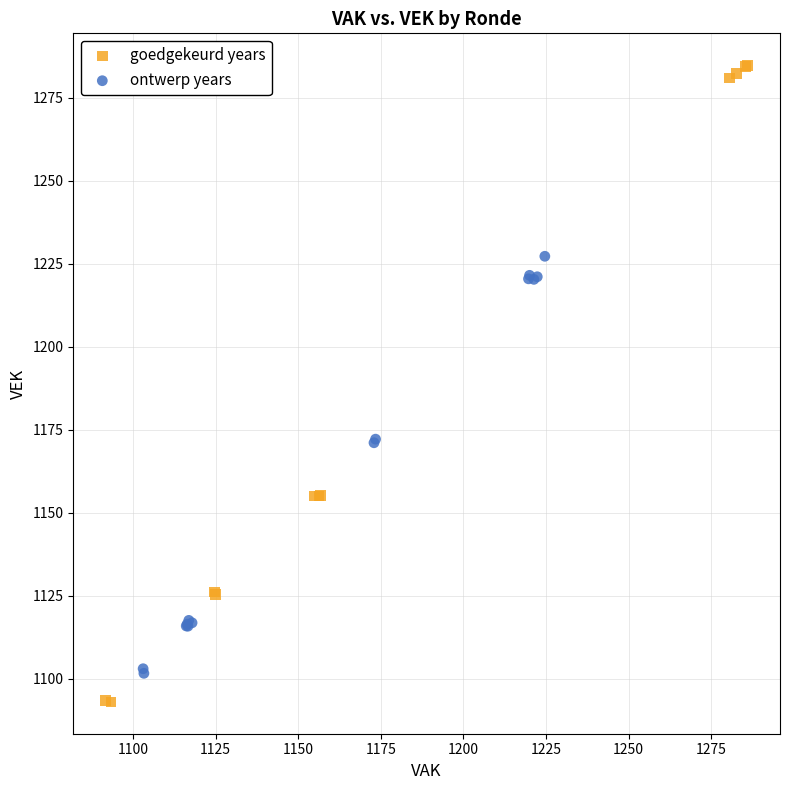

Which series has the largest Y range (max minus min)?

goedgekeurd years